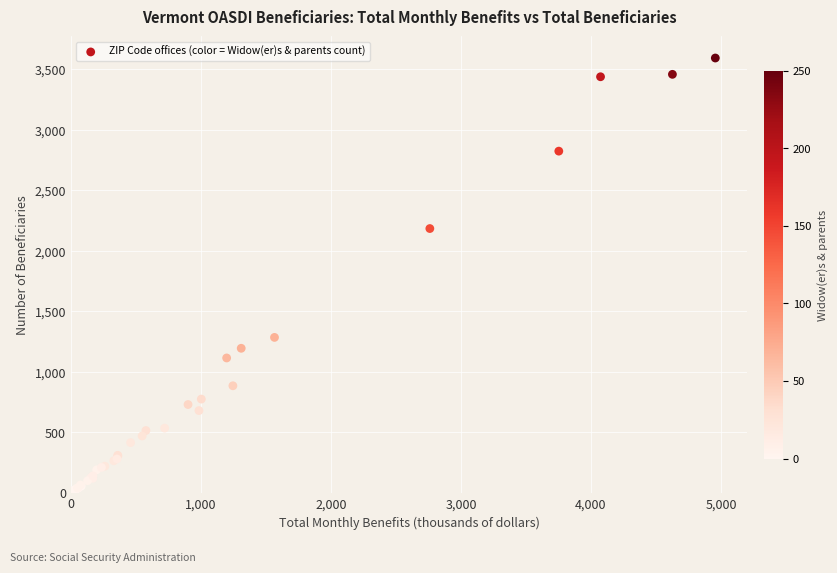

What Y value in the scatter plot is closest to 1807?

2185